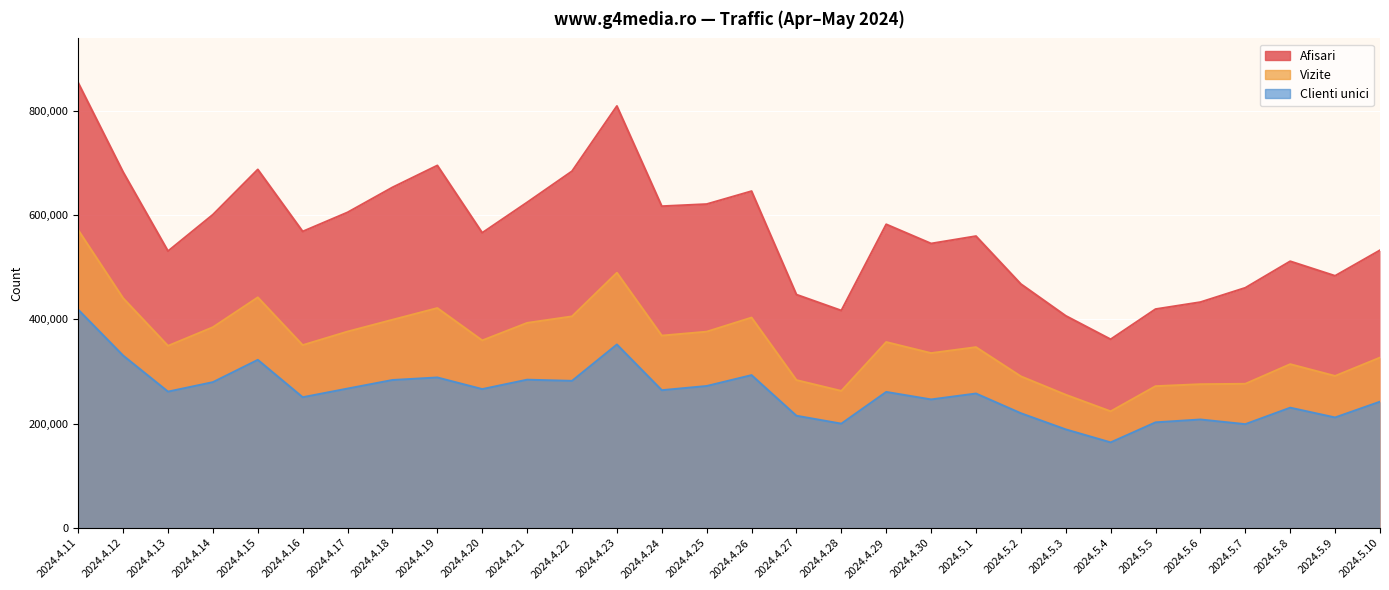

What are all the series names shown in the legend?

Afisari, Vizite, Clienti unici